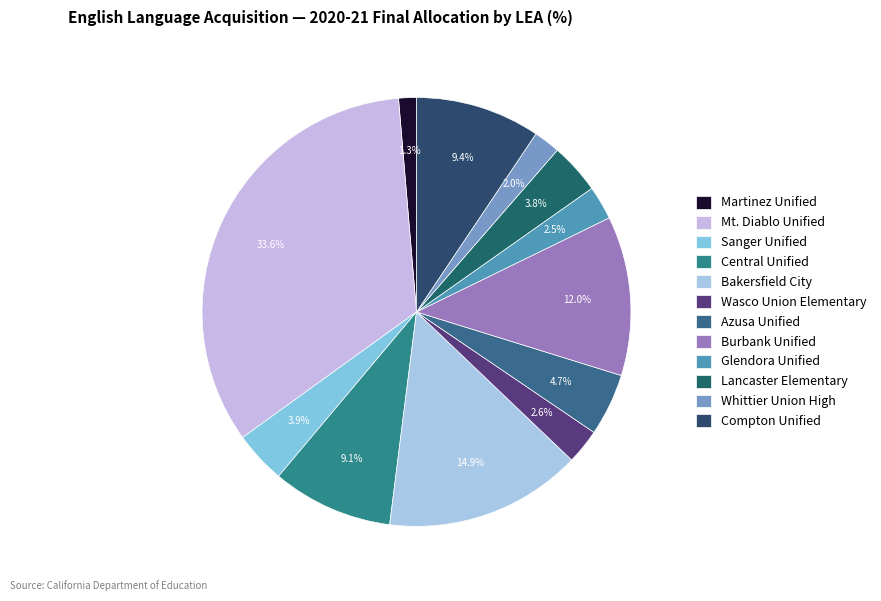

To the nearest percent, what is the difference between the Azusa Unified and Martinez Unified slice percentages?

3%